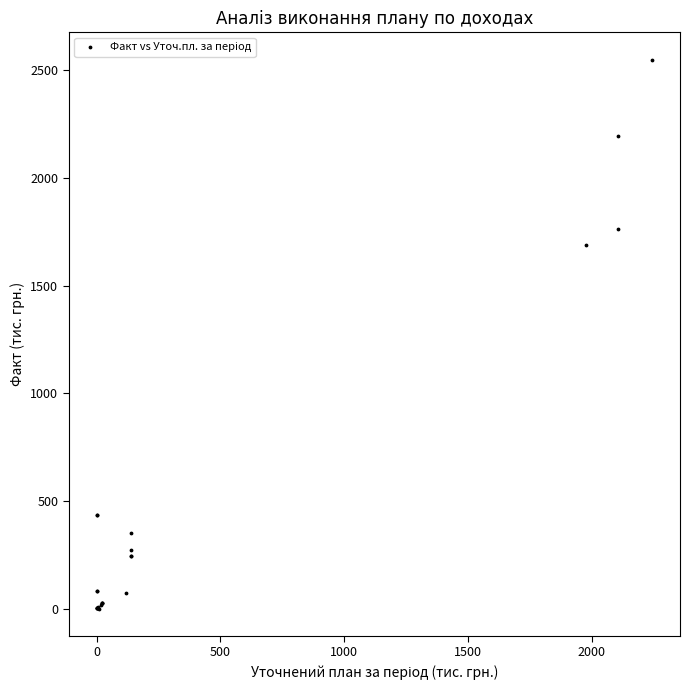

What Y value in the scatter plot is closest to 1274?

1686.7